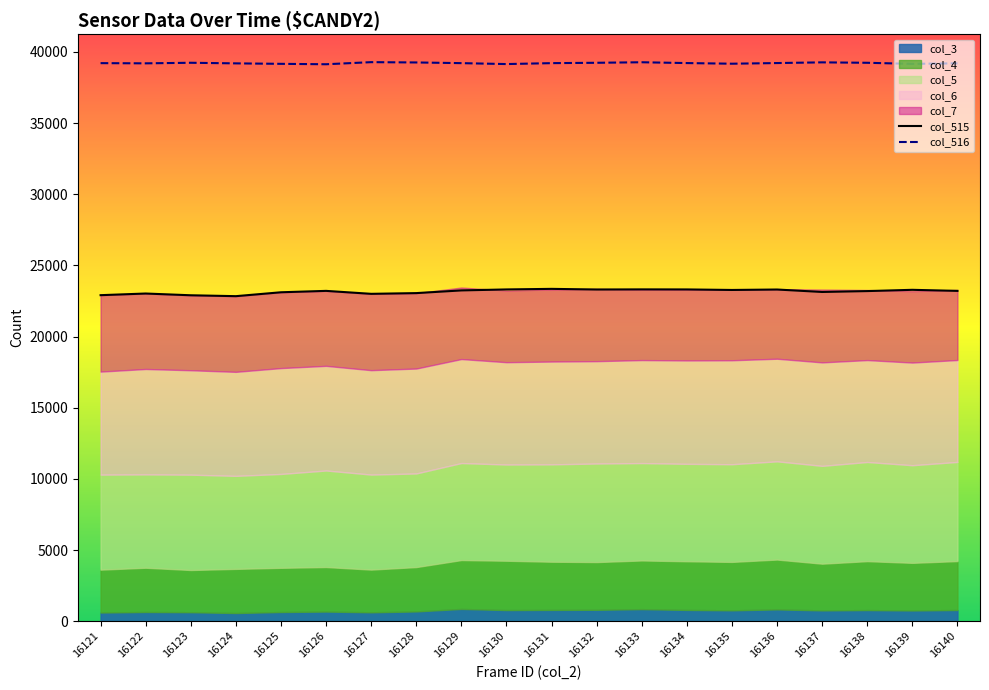

Which series has the largest total across all categories?

col_516